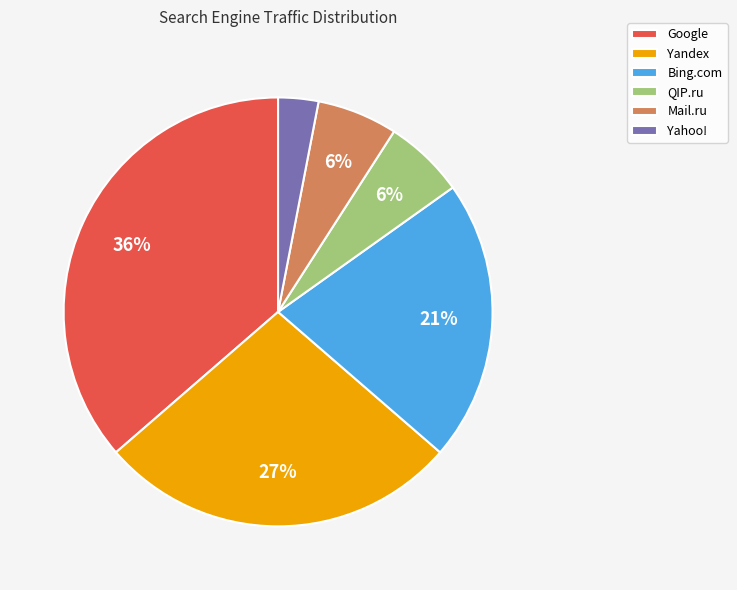

What percentage is the Yahoo! slice, to the nearest percent?

3%